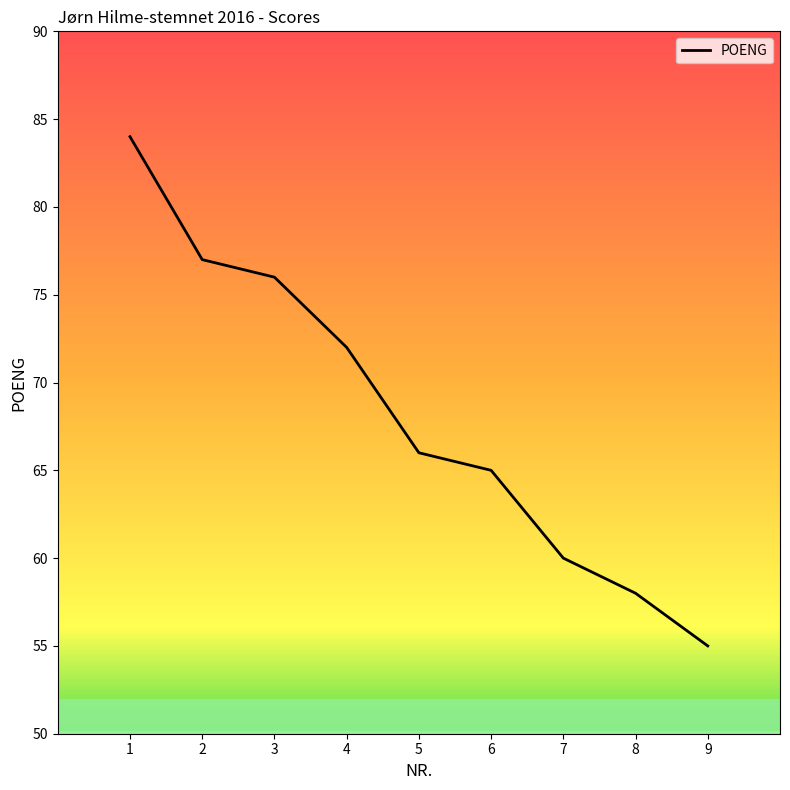

Reading right to left, what are all the values shown in this chart?

55	58	60	65	66	72	76	77	84